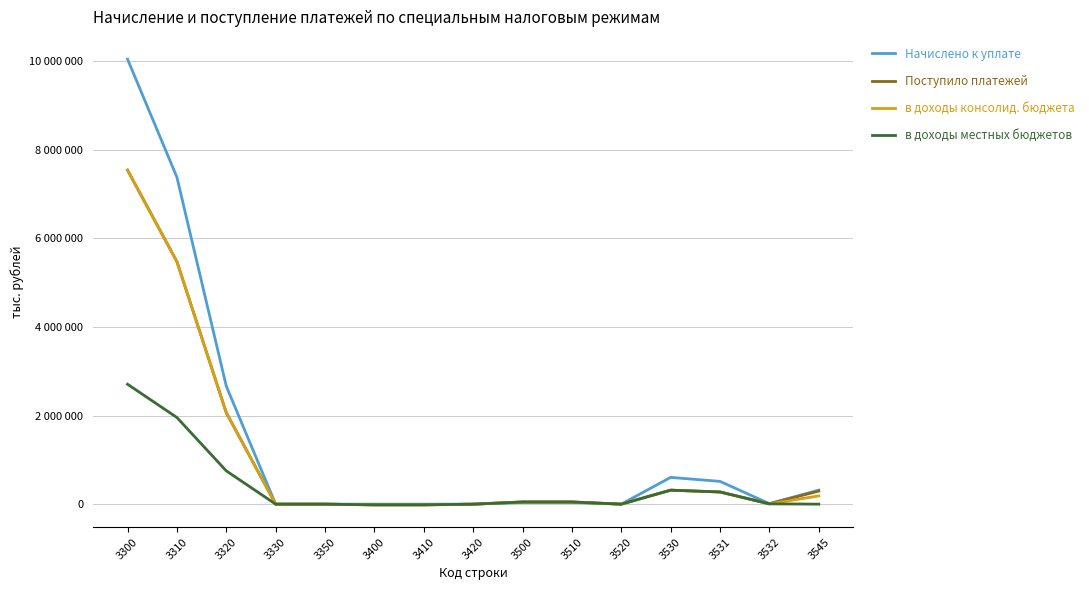

At which label does в доходы консолид. бюджета first exceed 49279?

3300